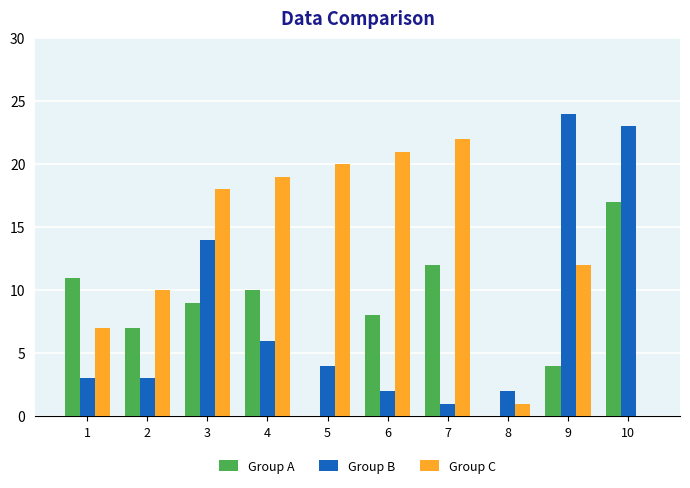

True or false: Group C has a value of 22 at 7.

True